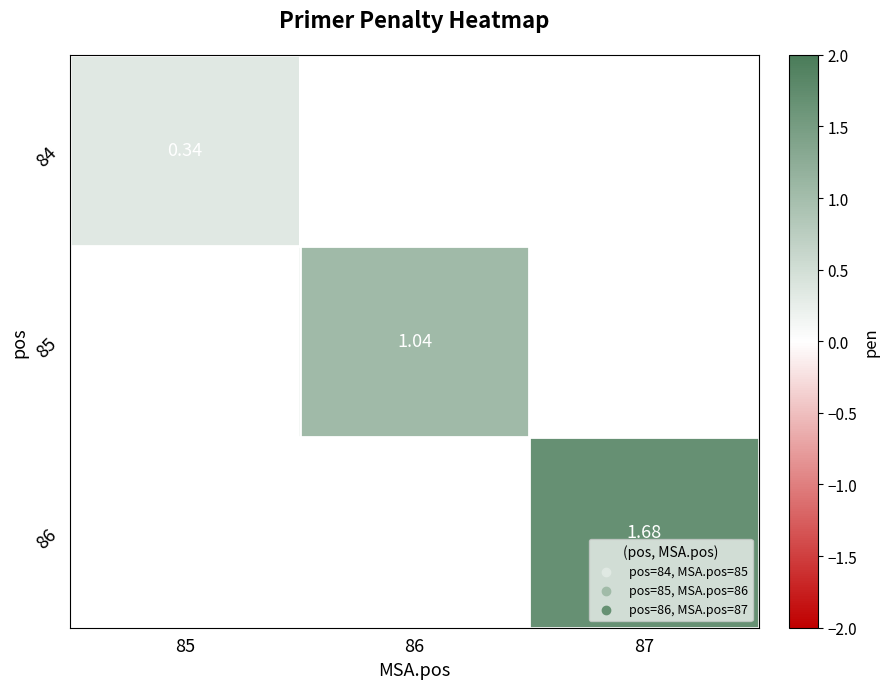

Is it true that 85 equals 0.2 at 86?

False